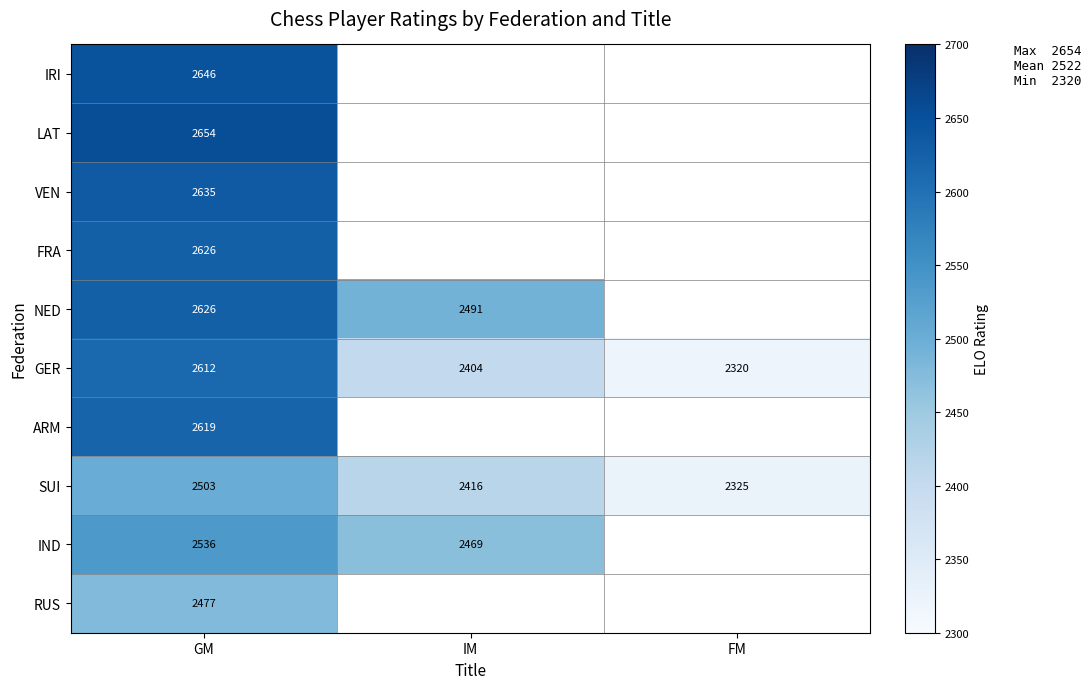

At which label is SUI closest to 2414?

IM